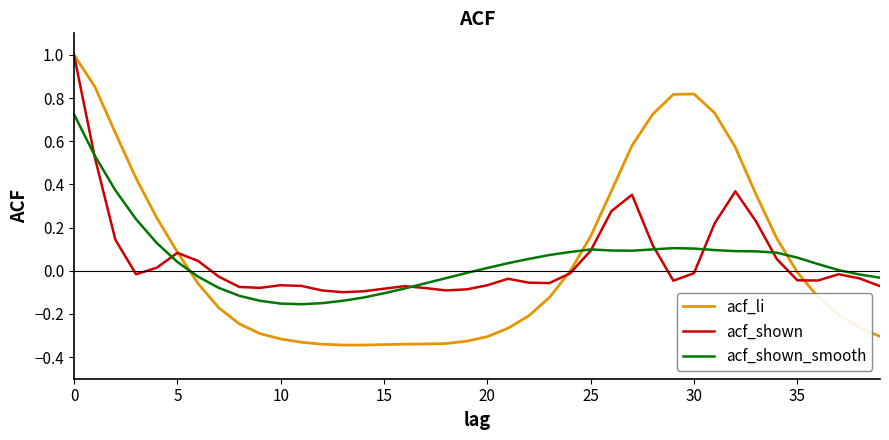

Which series has the largest range (max minus min)?

acf_li